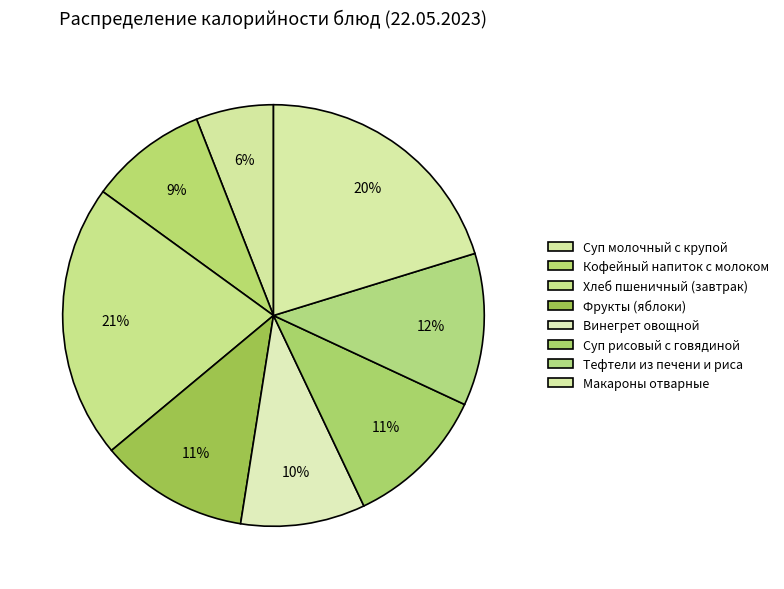

How many slices are in this pie chart?

8